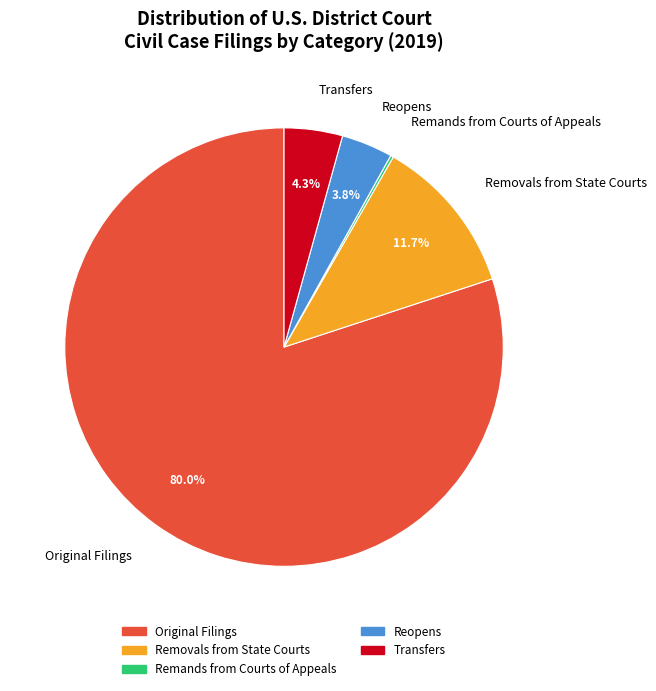

The Original Filings slice represents 89% of the pie. True or false?

False